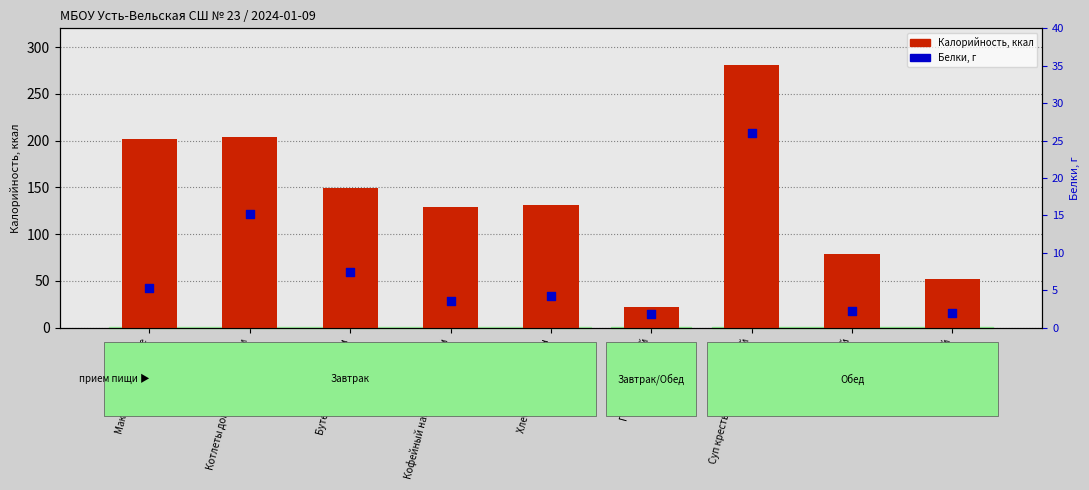

At how many categories does at least one series exceed 276?

1